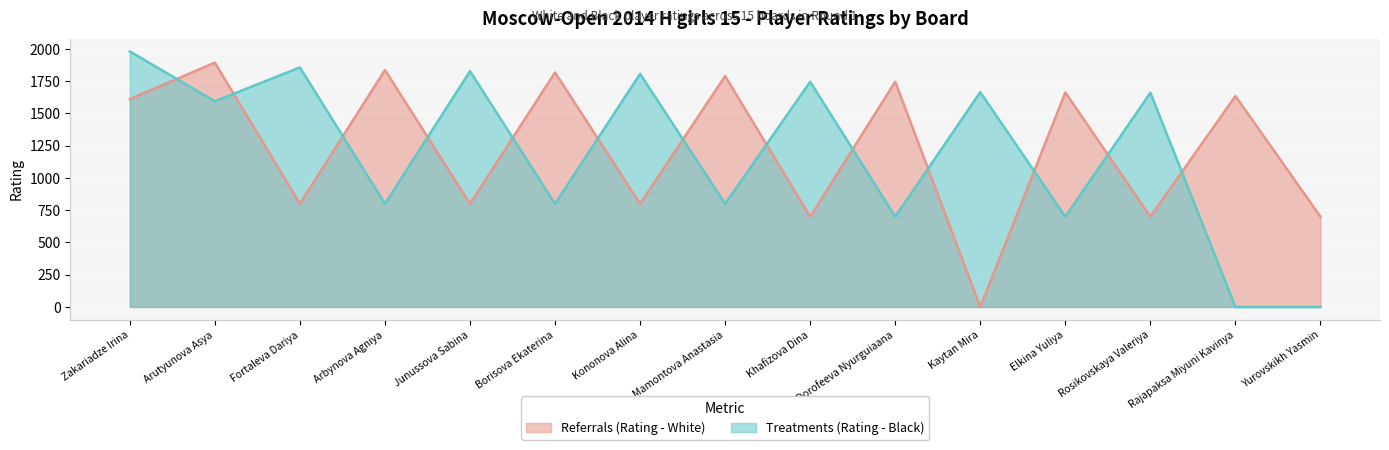

Does the chart display data point markers on the line(s)?

No